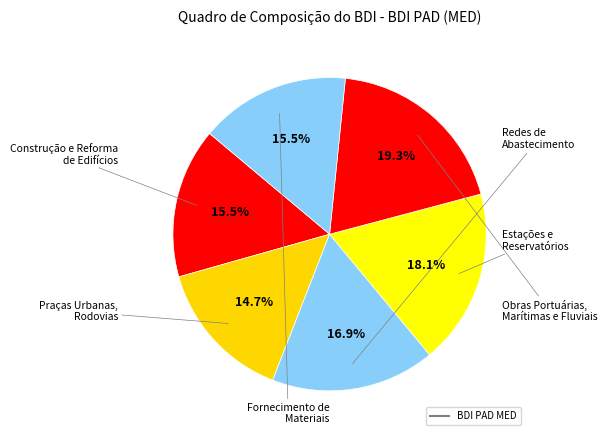

Is there a majority slice in this chart?

No